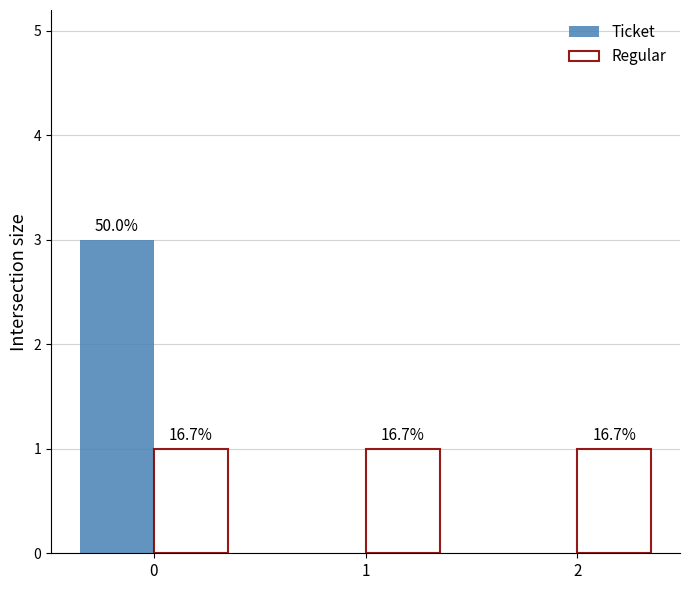

Between 1 and 2, which series saw the biggest shift?

Ticket